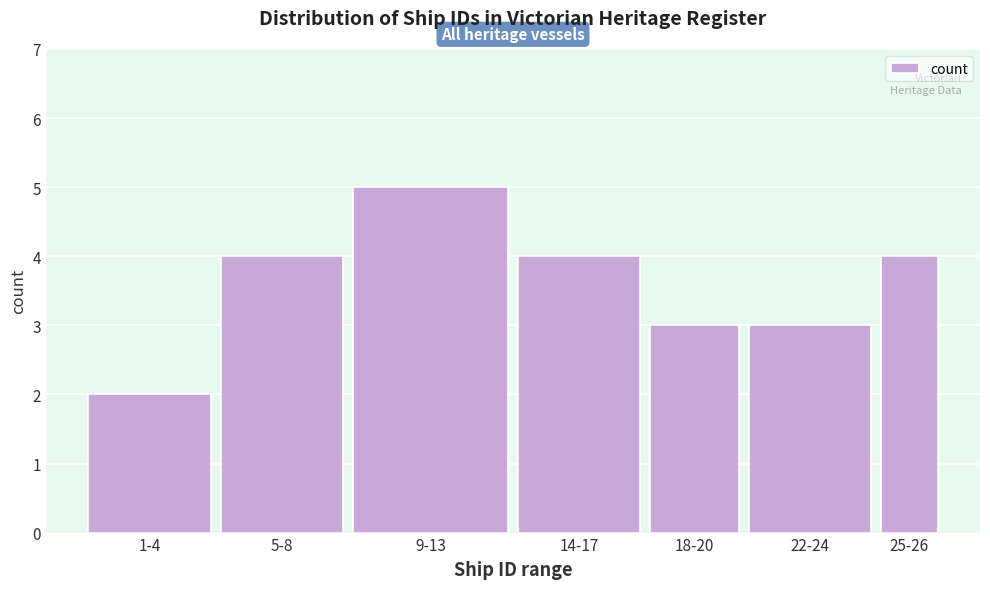

Reading left to right, extract all data points from this chart.

1-4=2	5-8=4	9-13=5	14-17=4	18-20=3	22-24=3	25-26=4